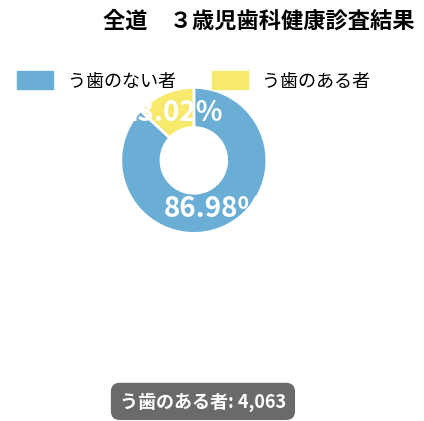

To the nearest percent, what is the average slice percentage?

50%